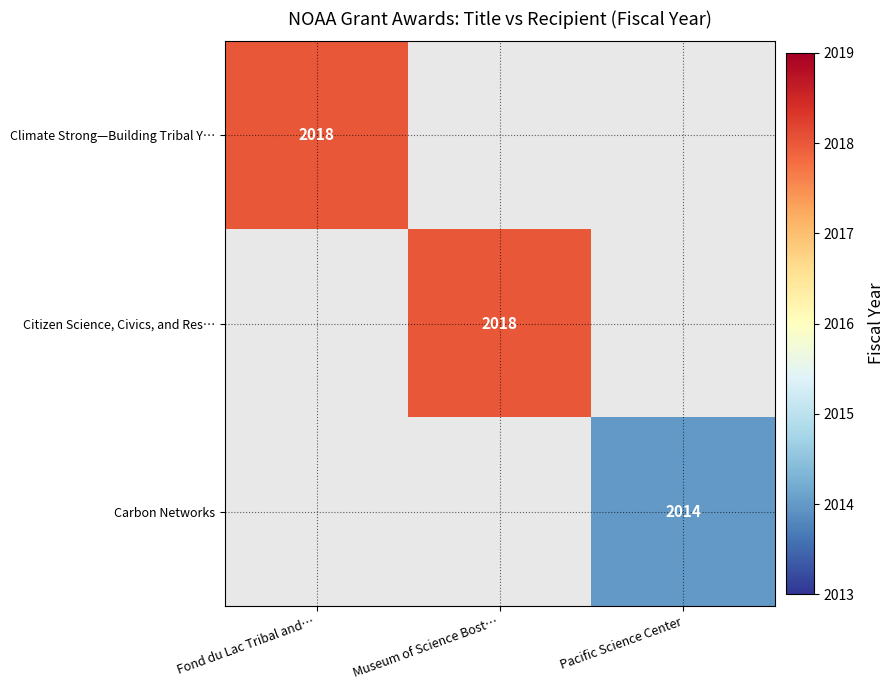

True or false: Citizen Science, Civics, and Res… has a value of 2018 at Museum of Science Bost….

True